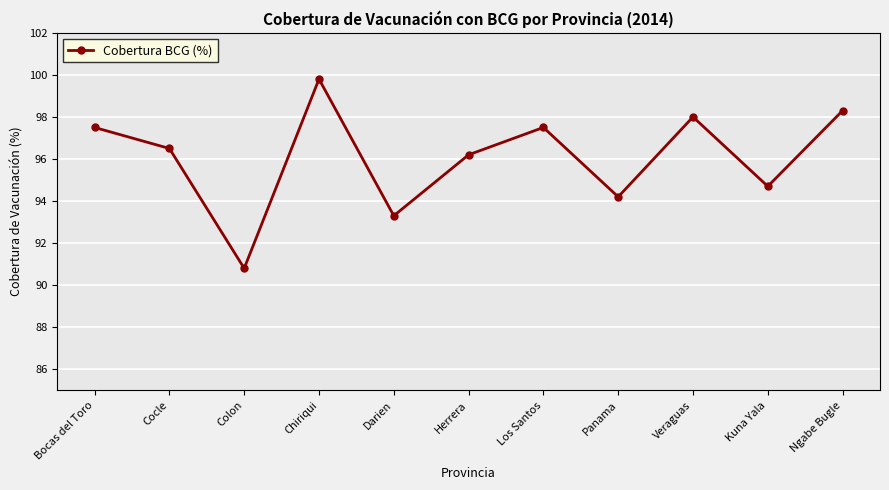

What is the approximate value at Panama?

94.2